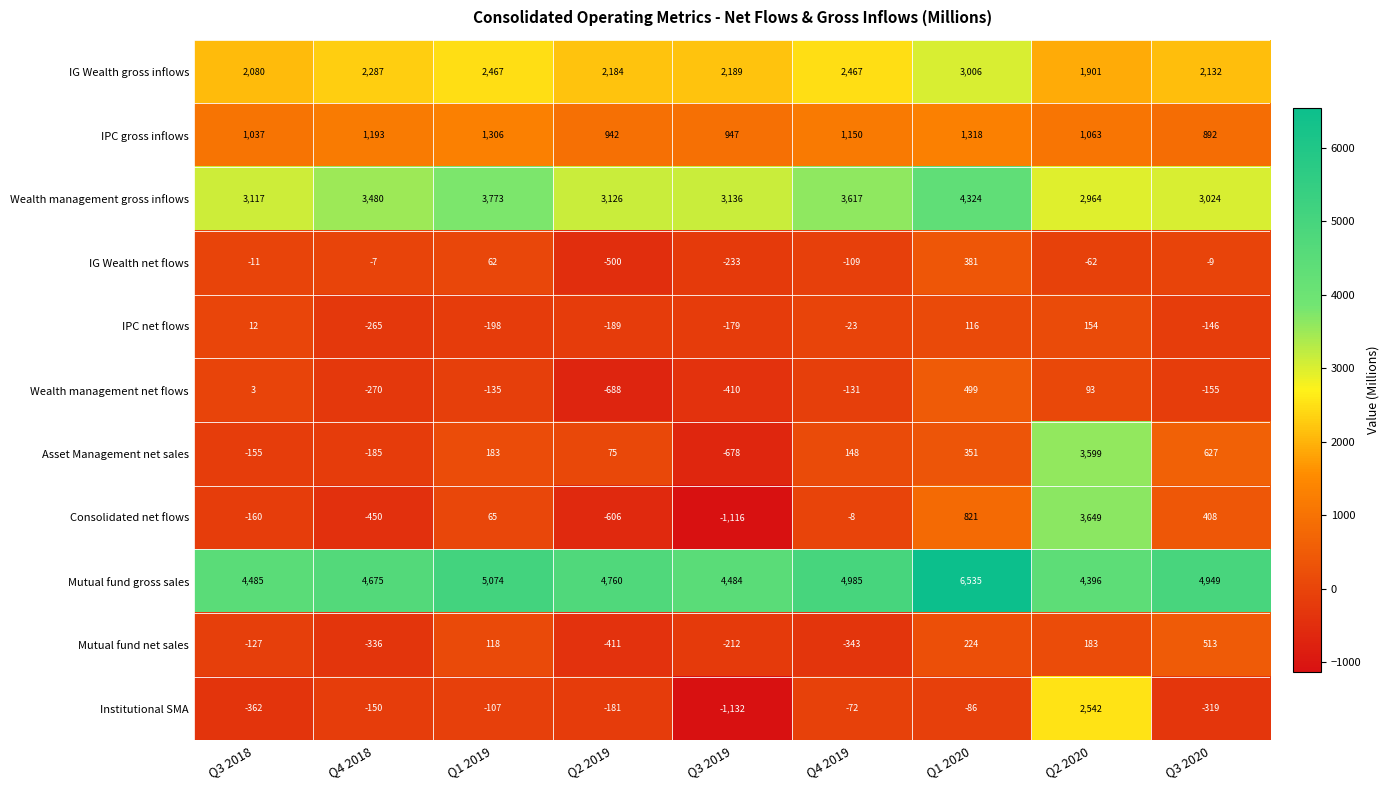

Which series has the largest total across all categories?

Mutual fund gross sales